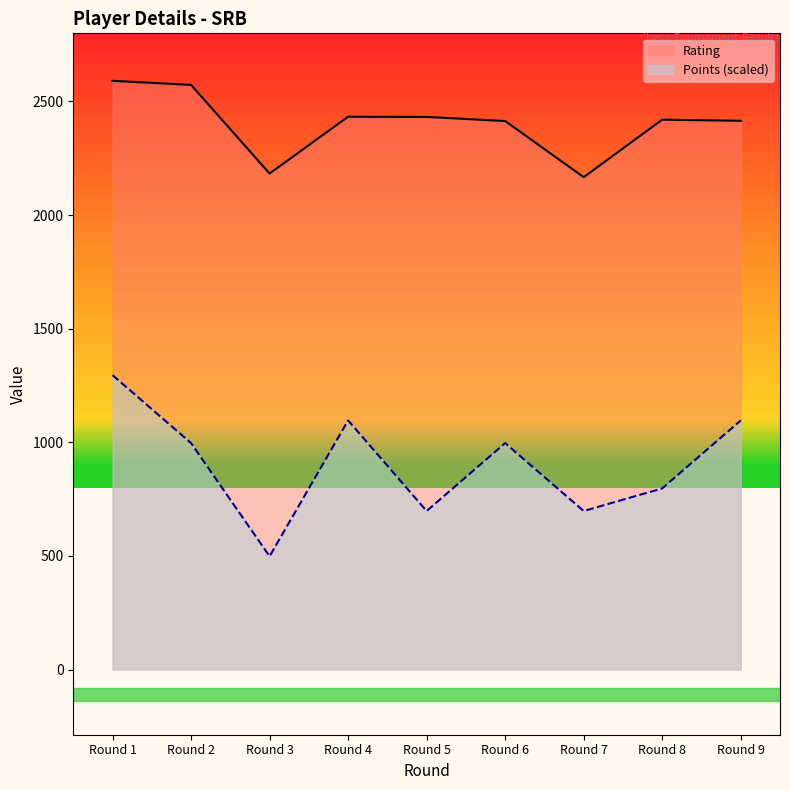

The value of Rating at Round 4 is 4208.0. True or false?

False